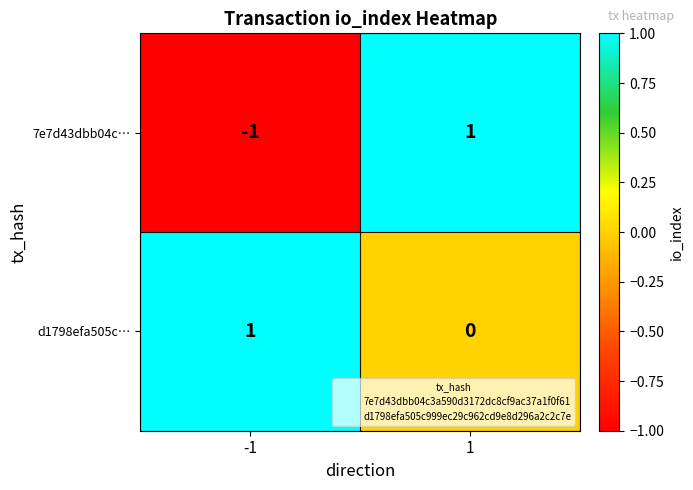

How many series are shown in this chart?

2